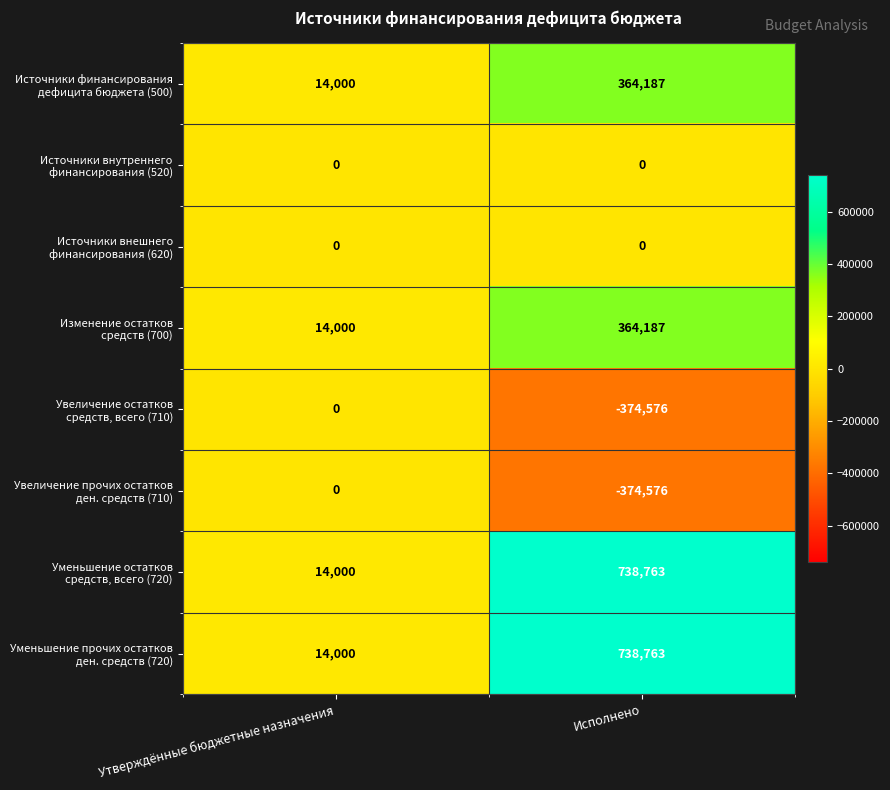

Count the number of categories in the chart.

2